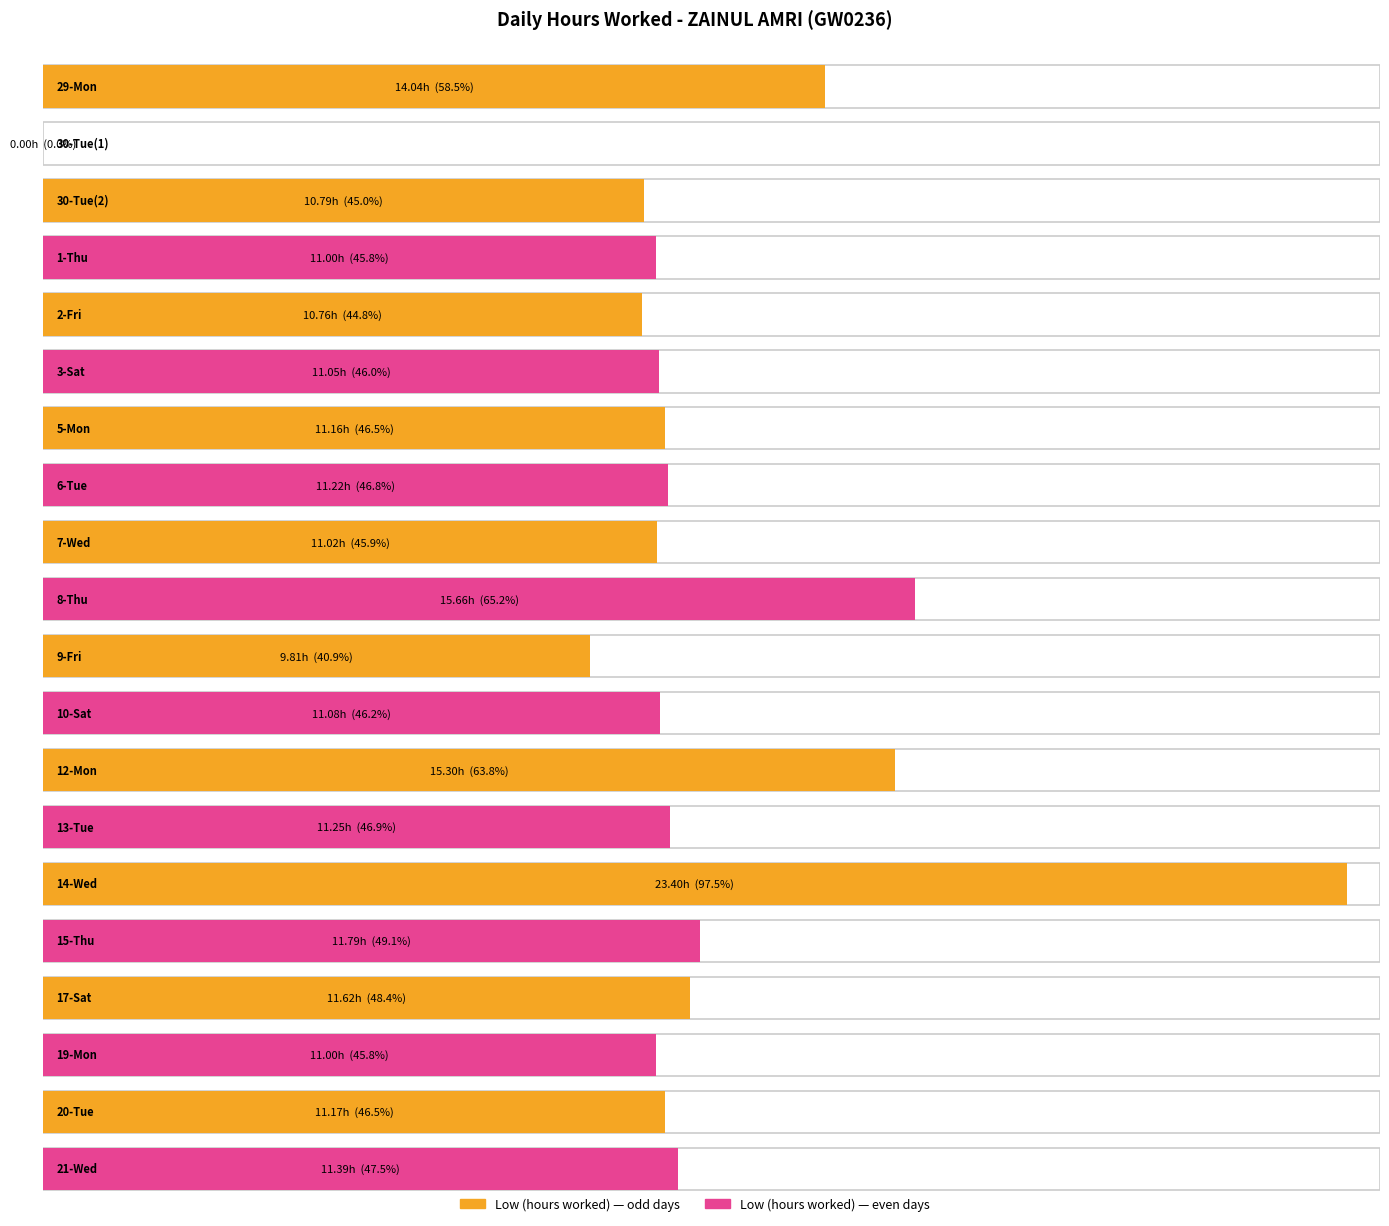

How many groups of bars are there?

20